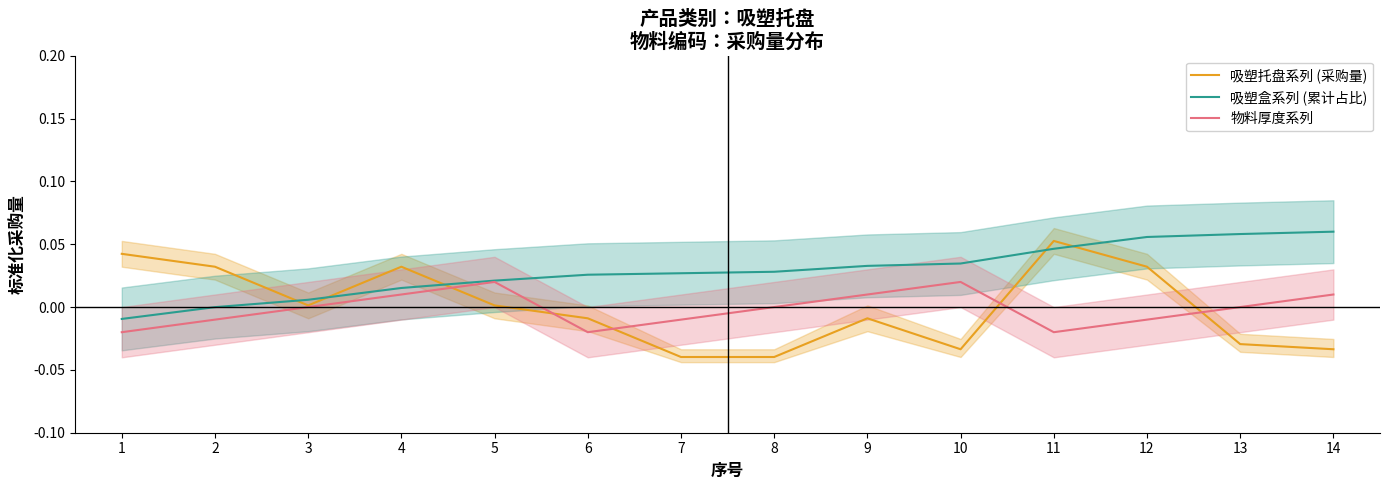

How many negative values does the 吸塑盒系列 (累计占比) series have?

2